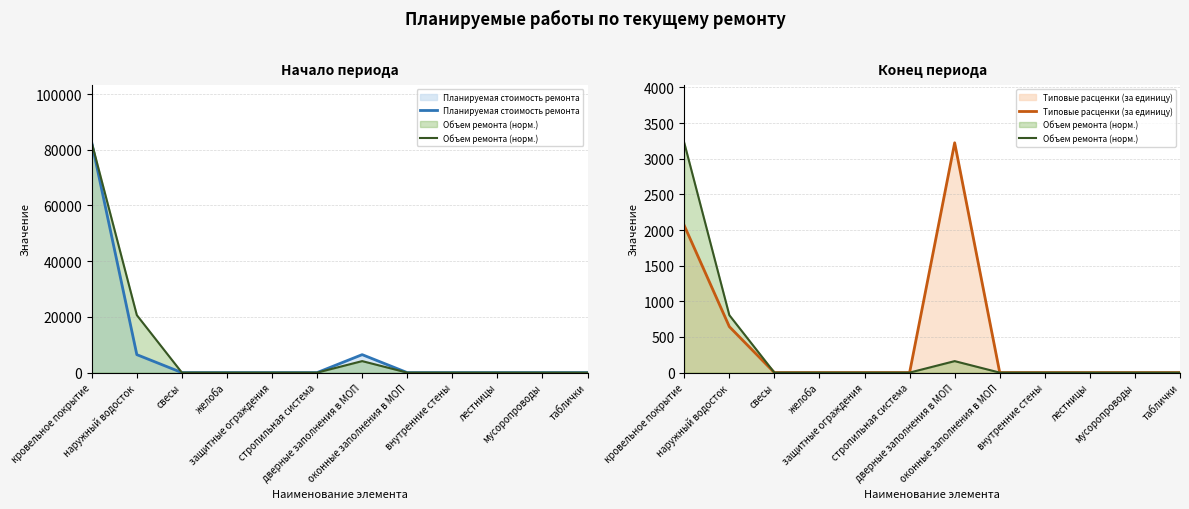

What is the label of the 1st point from the left?

кровельное покрытие